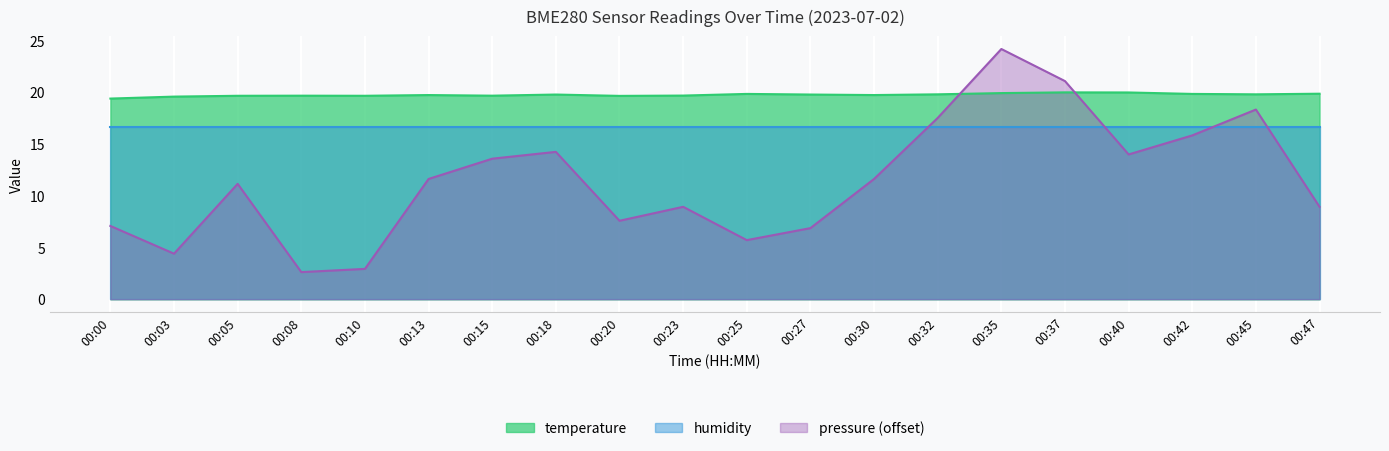

At which category does the chart reach its peak across all series?

00:35